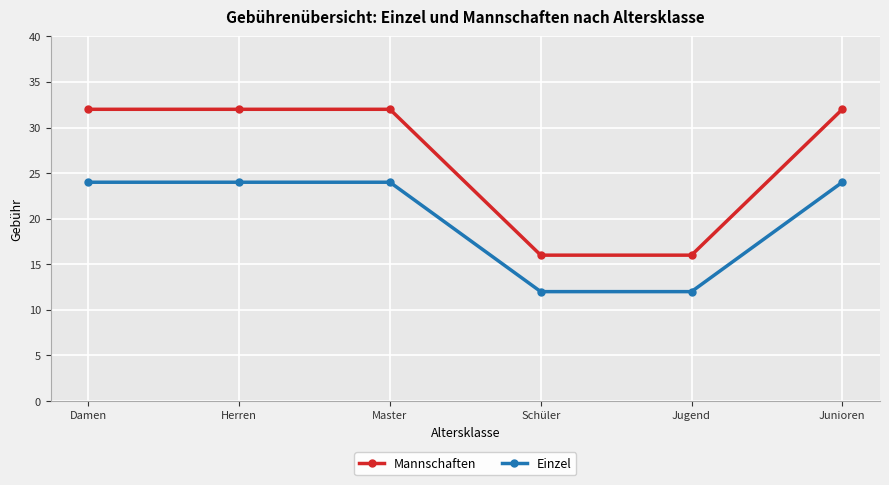

What is the highest value of the Mannschaften series?

32